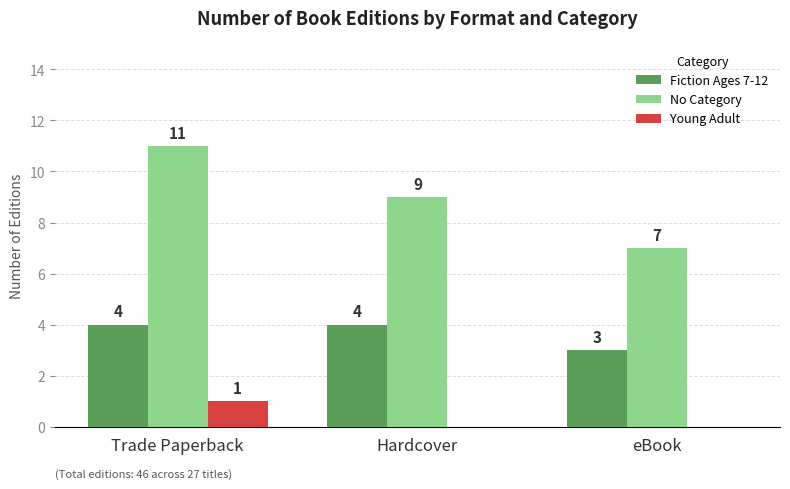

True or false: No Category has a value of 9 at Hardcover.

True